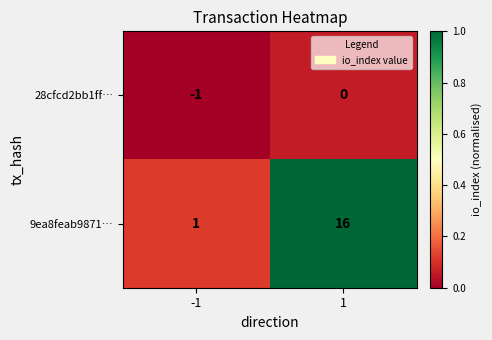

The 28cfcd2bb1ff… series shows 0 at 1. True or false?

True